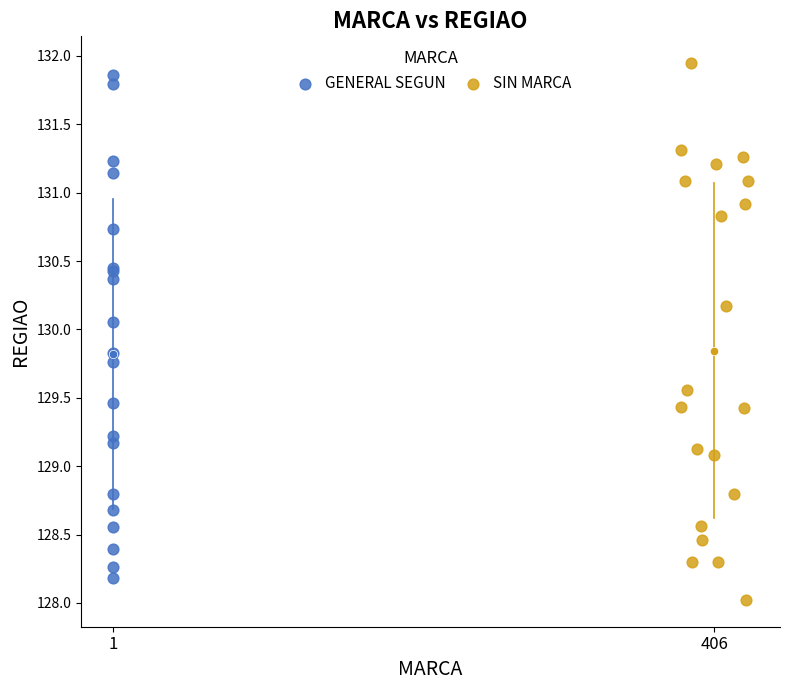

Which series reaches the maximum Y coordinate?

SIN MARCA